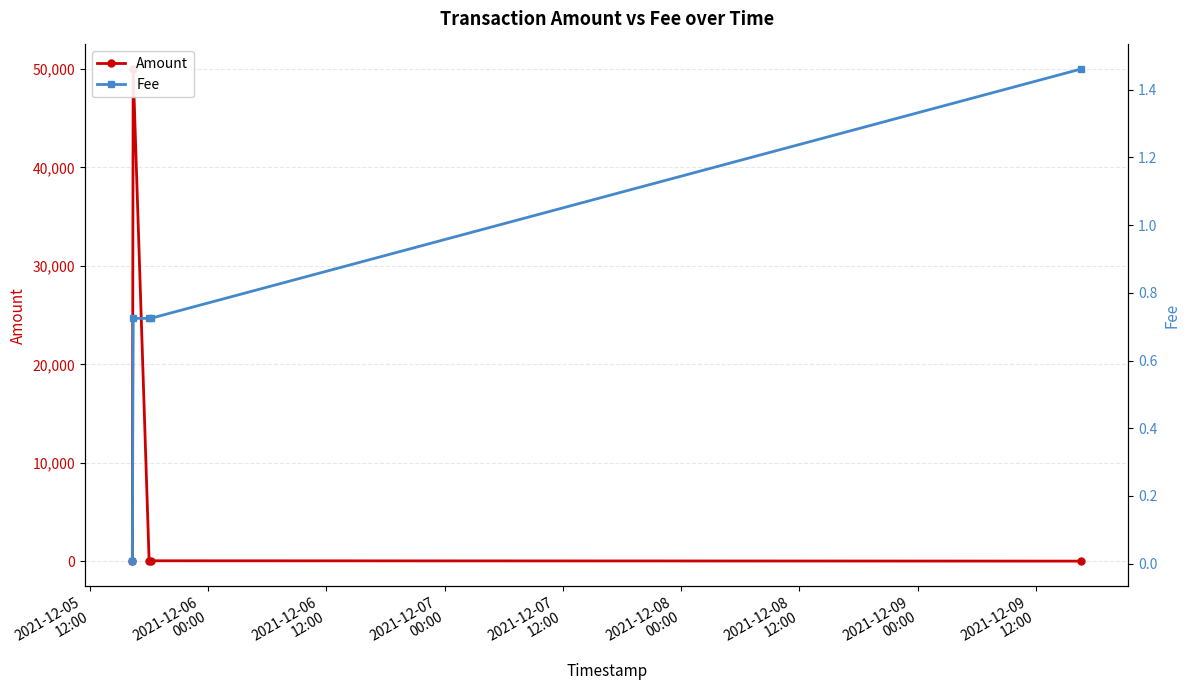

What is the maximum value for Fee?

1.5